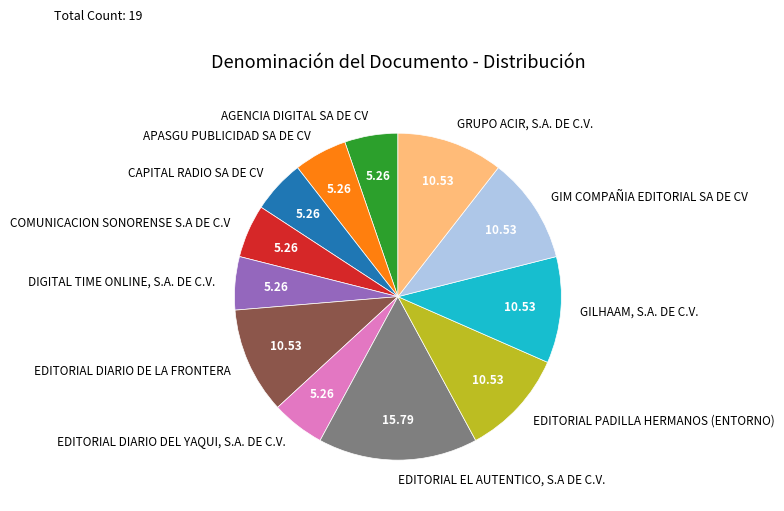

Which has a higher value, EDITORIAL EL AUTENTICO, S.A DE C.V. or GIM COMPAÑIA EDITORIAL SA DE CV?

EDITORIAL EL AUTENTICO, S.A DE C.V.